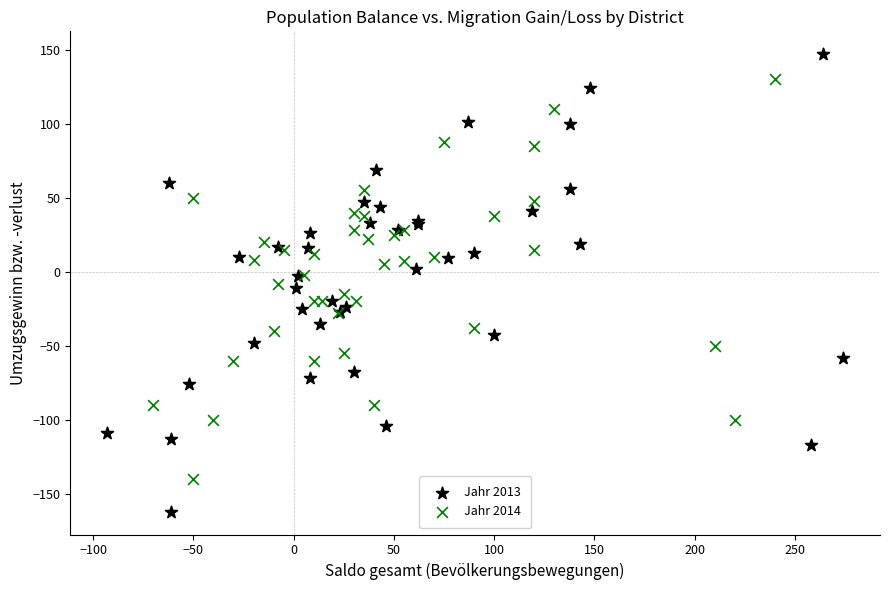

Which series has the largest Y range (max minus min)?

Jahr 2013